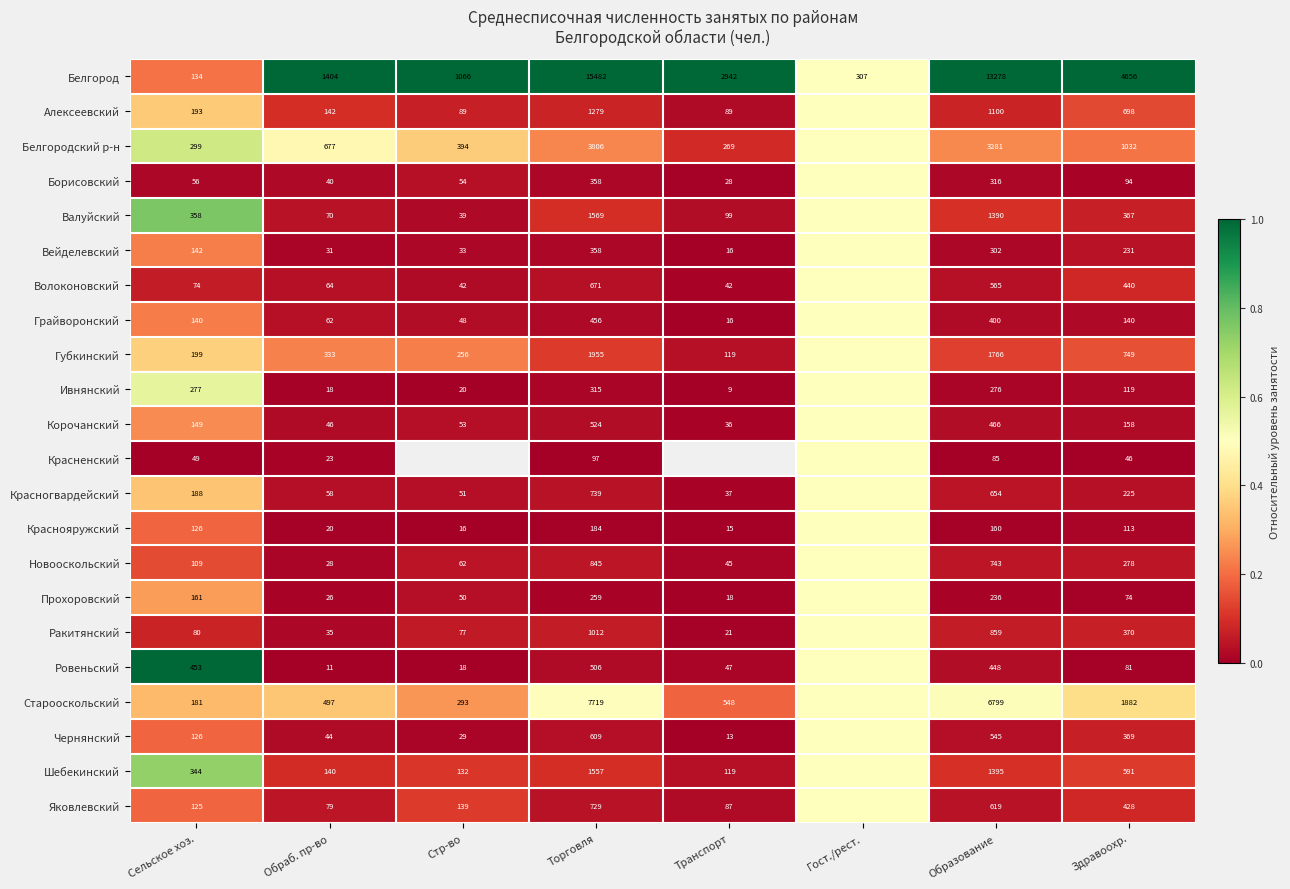

Which category has the lowest value across all series?

Транспорт